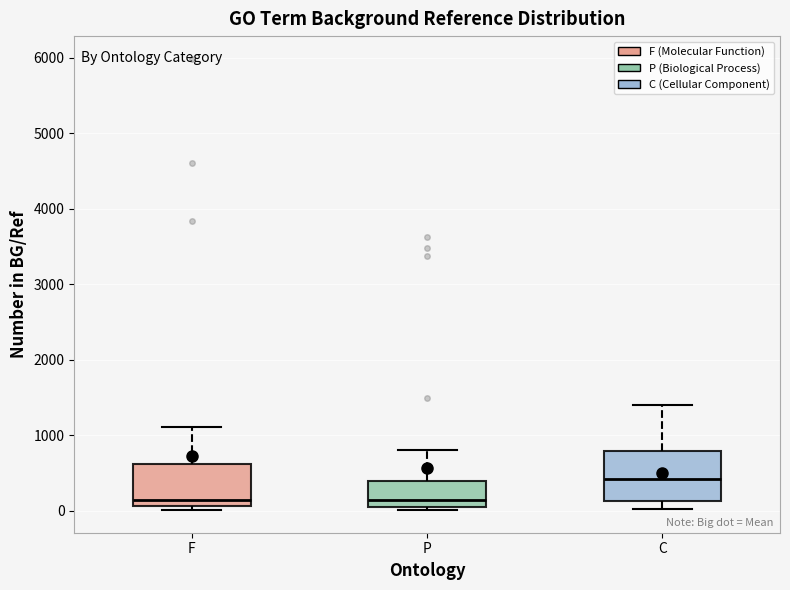

Reading left to right, read every box against the y-axis: the position of its median line, the range the box covers, and the ends of its whiskers. The values are not printed on the chart, so give them approximately, as read against the axis.

F: median 100 (just above the box's lower edge), box 100 to 600, whiskers 0 to 1100
P: median 200, box 0 to 400, whiskers 0 (just below the box's lower edge) to 800
C: median 400, box 100 to 800, whiskers 0 to 1400